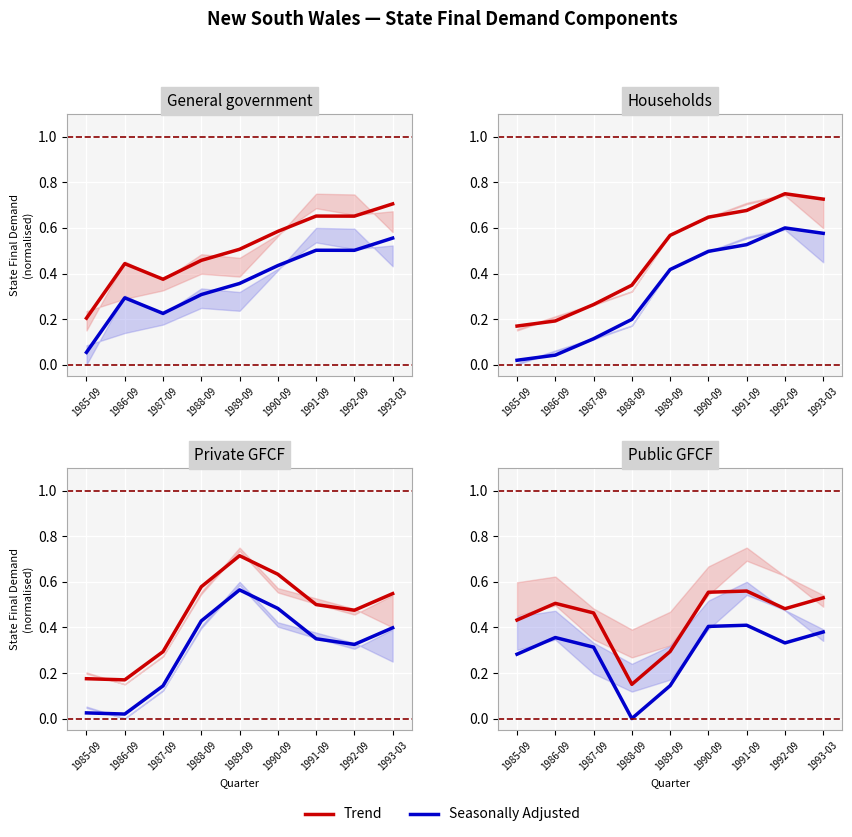

Between 1993-03 and 1992-09, which is larger?

1993-03